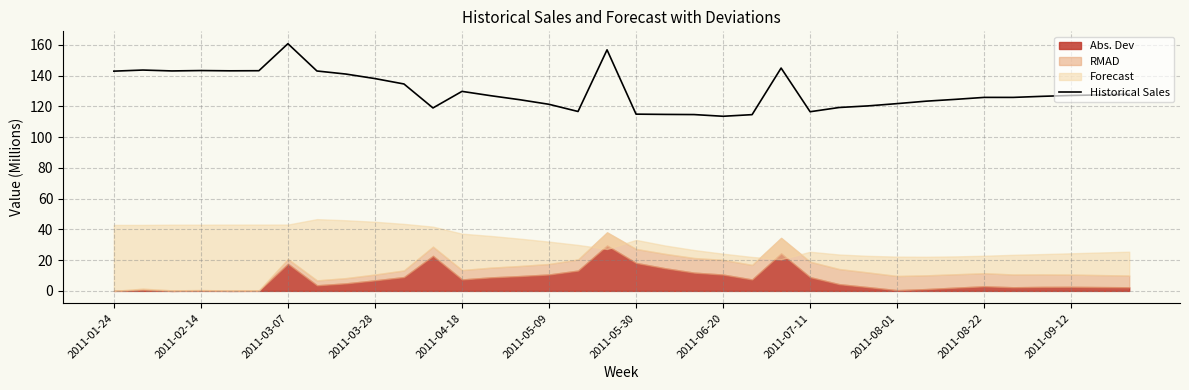

What is the minimum value for Historical Sales?

113.6